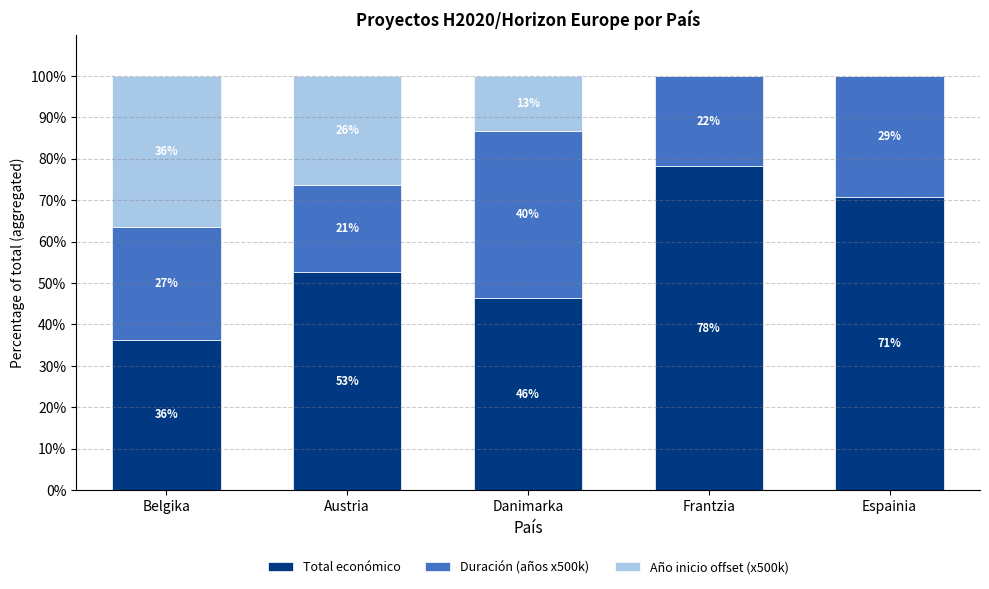

Are the bars grouped side by side (vs. stacked)?

No